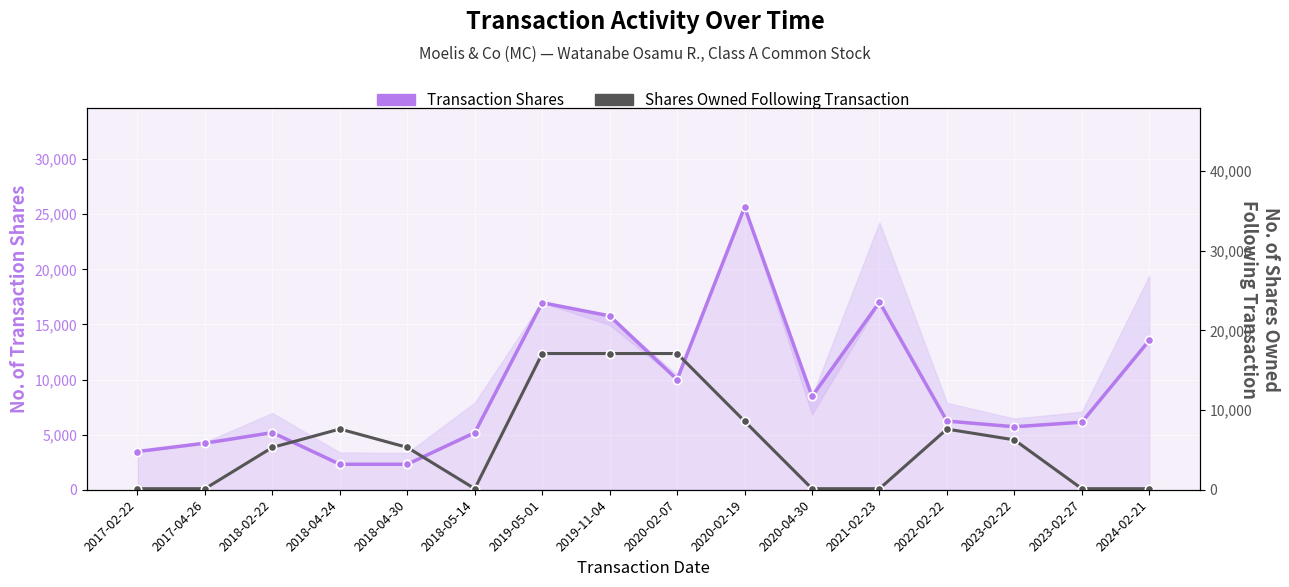

Which series has the largest total across all categories?

Transaction Shares